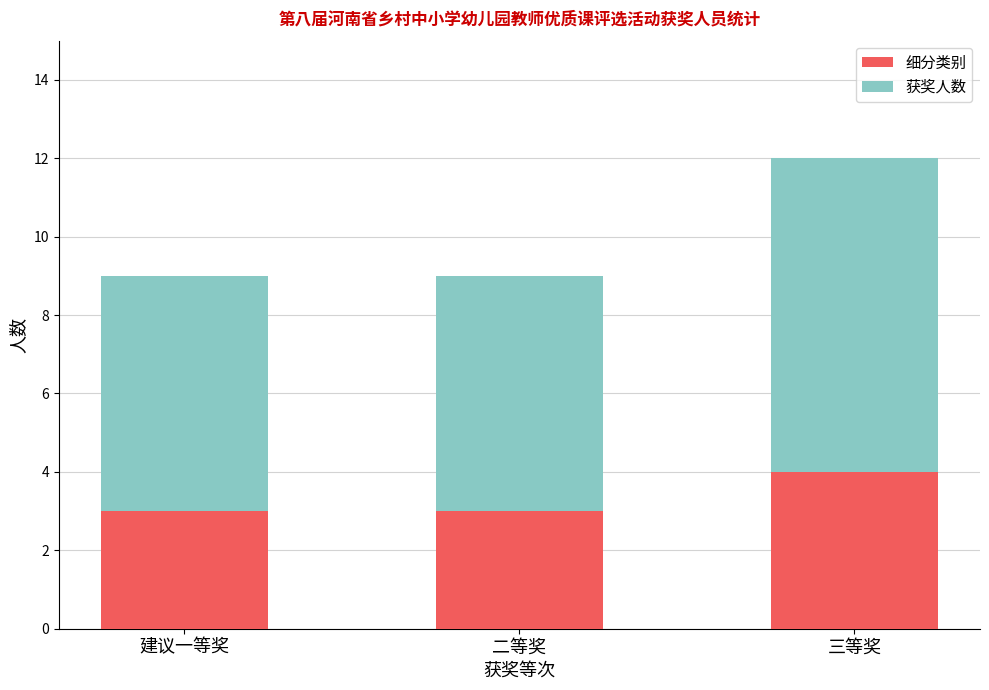

What is the sum of the 细分类别 values at 建议一等奖 and 三等奖?

7